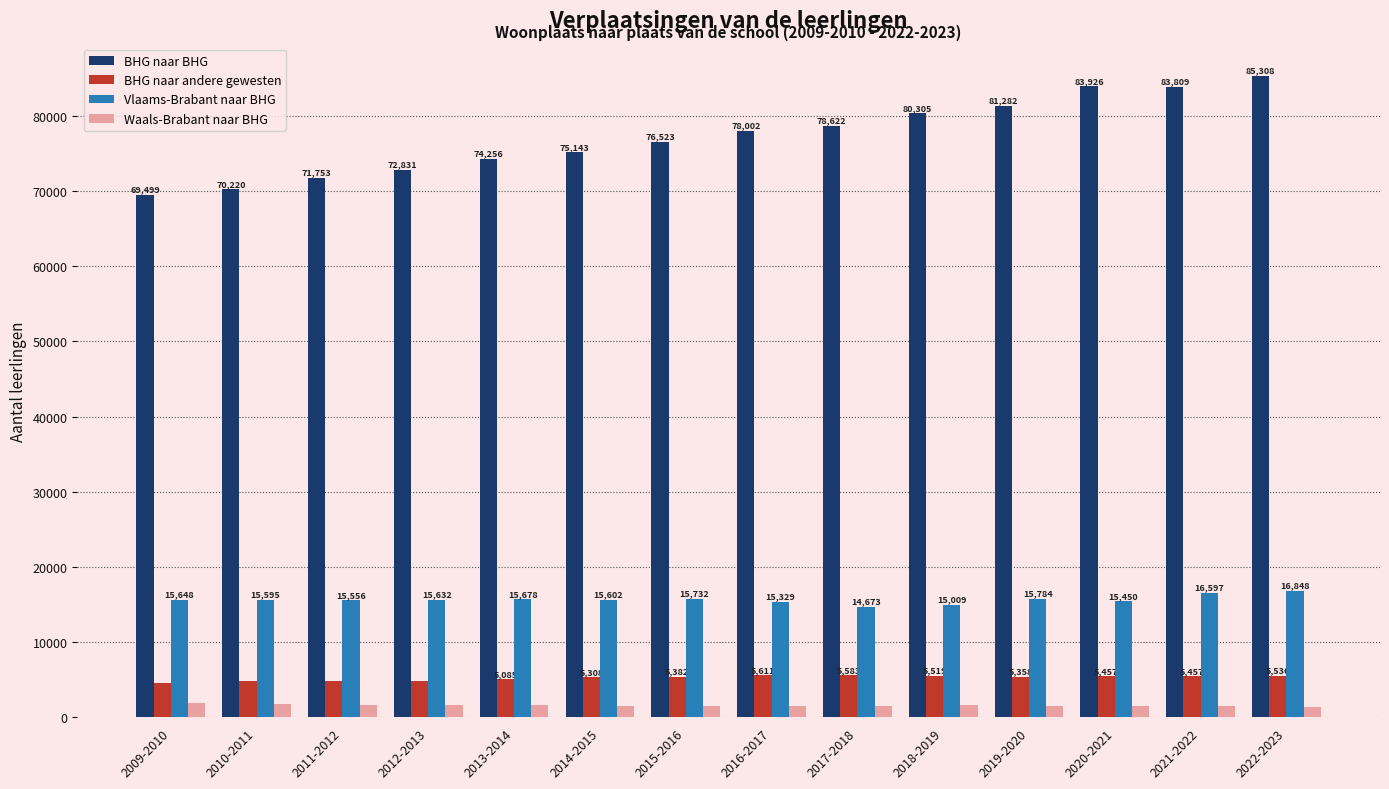

Reading left to right, extract all data points from this chart.

BHG naar BHG: 69499	70220	71753	72831	74256	75143	76523	78002	78622	80305	81282	83926	83809	85308
BHG naar andere gewesten: 4527	4847	4788	4894	5085	5308	5382	5611	5583	5519	5358	5457	5457	5536
Vlaams-Brabant naar BHG: 15648	15595	15556	15632	15678	15602	15732	15329	14673	15009	15784	15450	16597	16848
Waals-Brabant naar BHG: 1854	1762	1687	1633	1624	1509	1512	1455	1530	1632	1474	1453	1469	1399